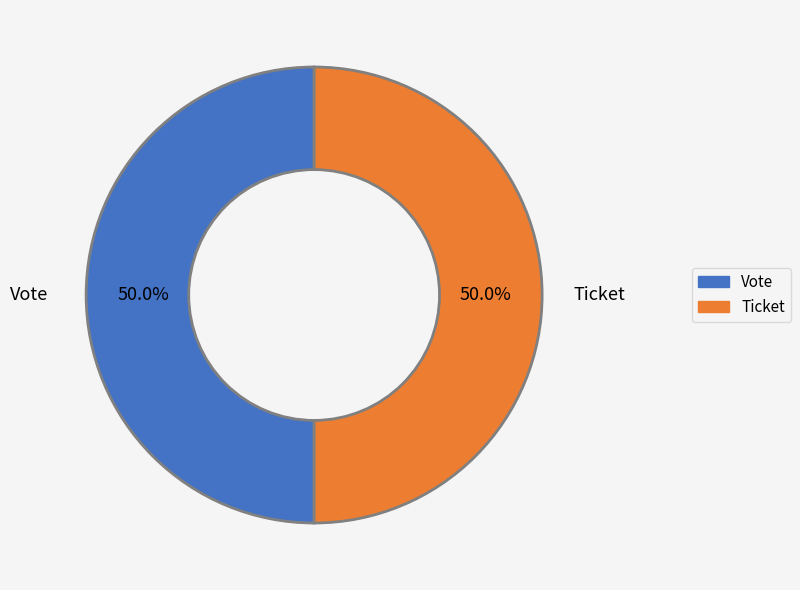

To the nearest percent, what is the average slice percentage?

50%